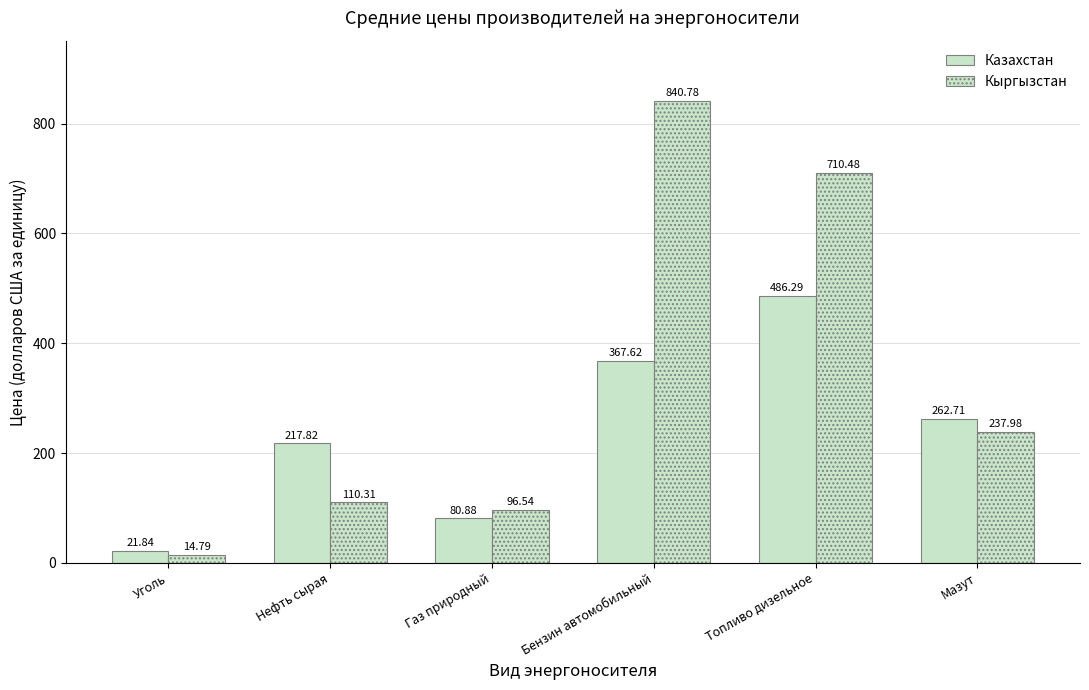

Count the number of categories in the chart.

6